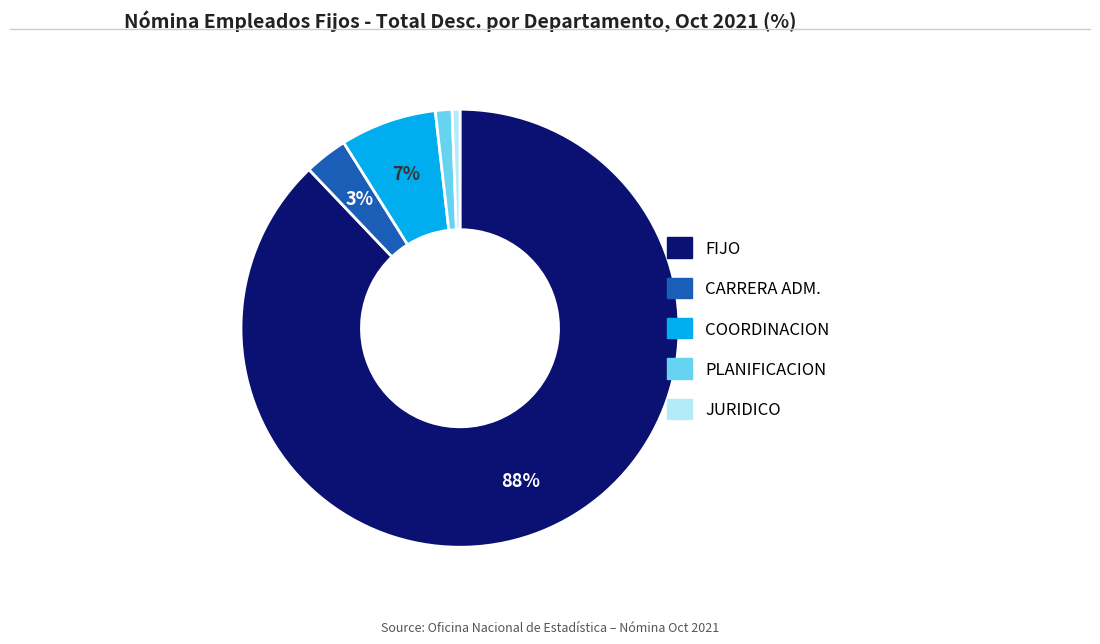

Which slice is the largest?

FIJO